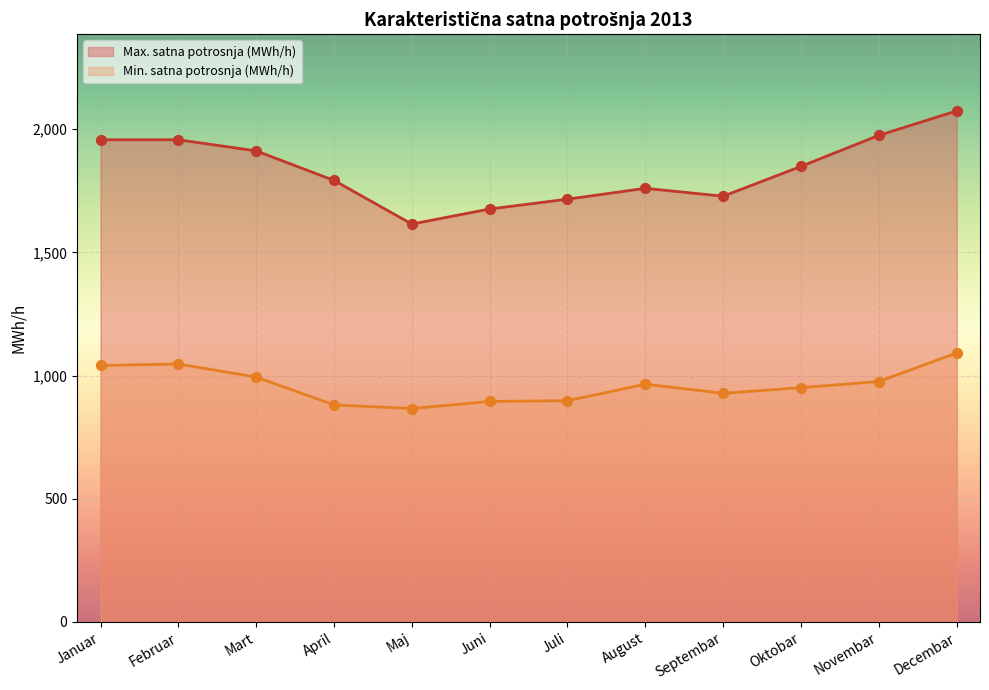

What is the total value across all series at Oktobar?

2800.0